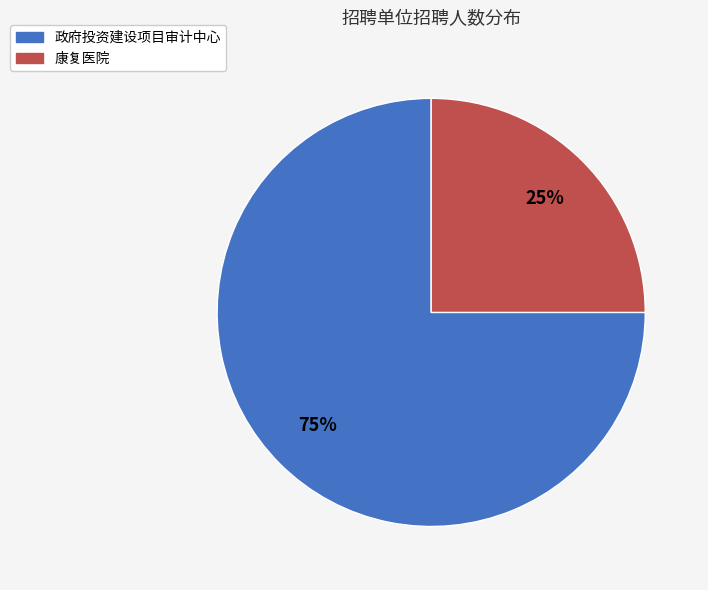

To the nearest percent, what percentage of the pie is 政府投资建设项目审计中心?

75%